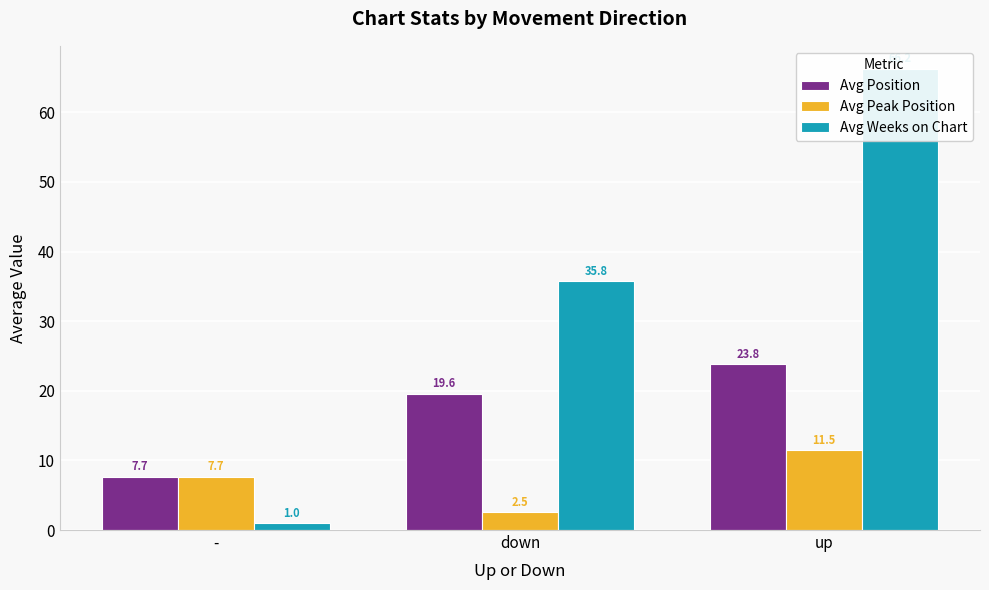

What is the label of the 2nd bar from the right?

down